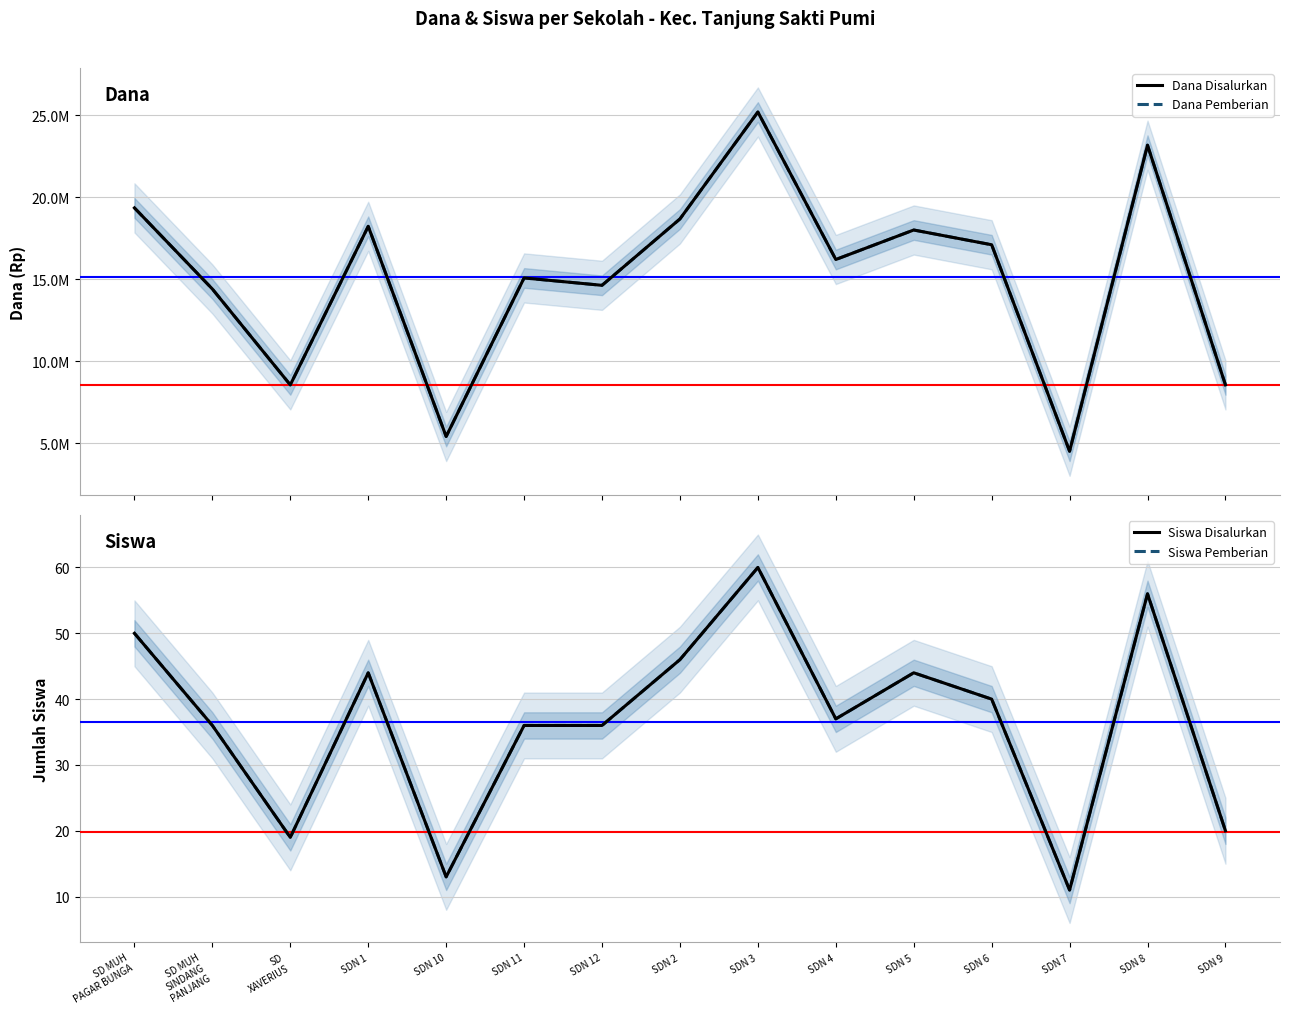

True or false: Dana Disalurkan has more than 2 points higher than both neighbors.

True